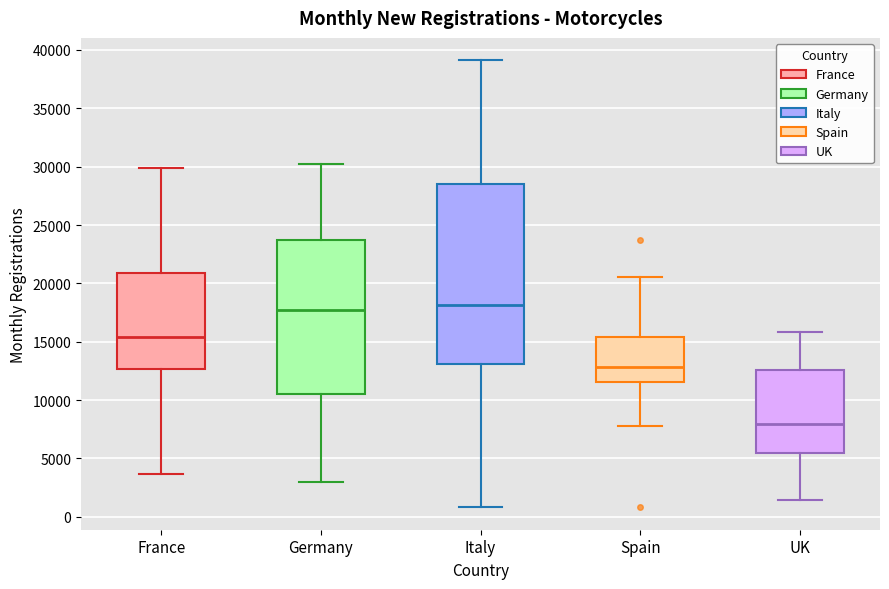

Comparing the boxes themselves (not the whiskers), which one is the tallest?

Italy